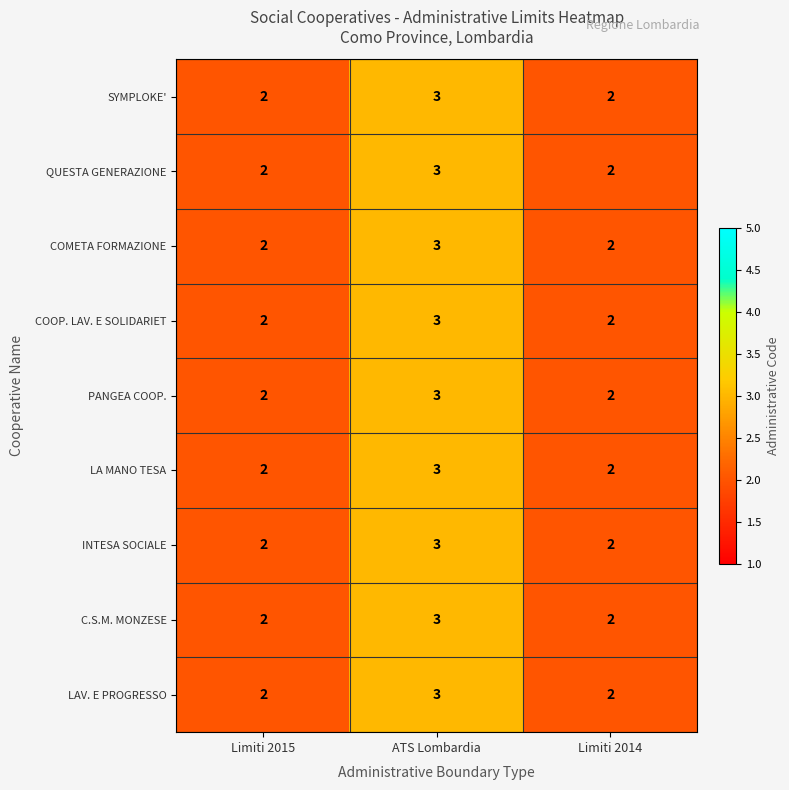

Which category has the highest value across all series?

ATS Lombardia